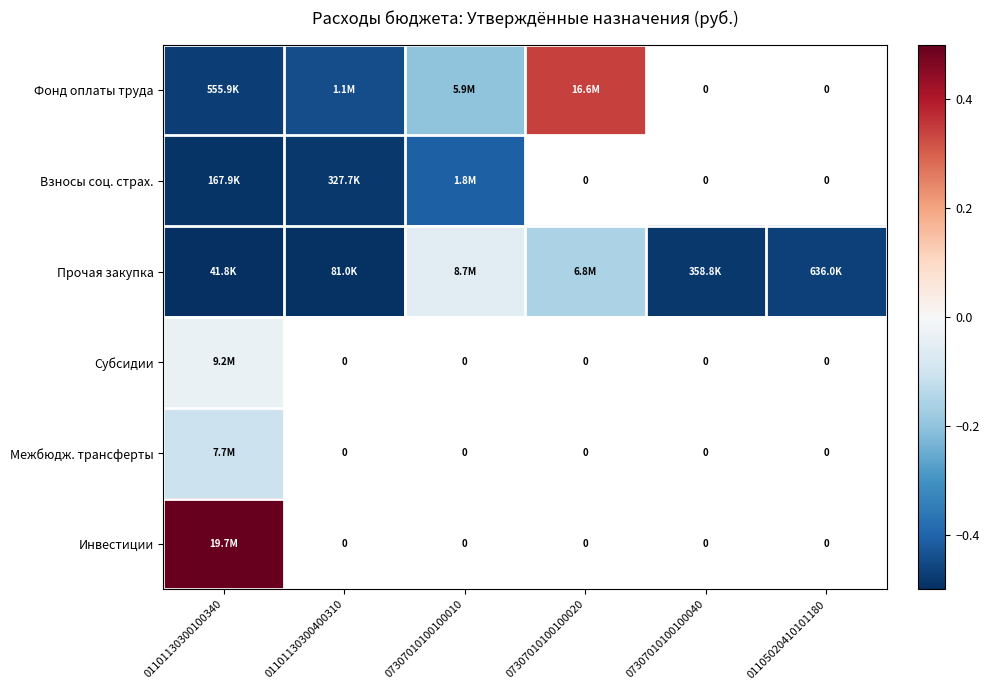

Which category has the highest value in the Субсидии series?

01101130300100340